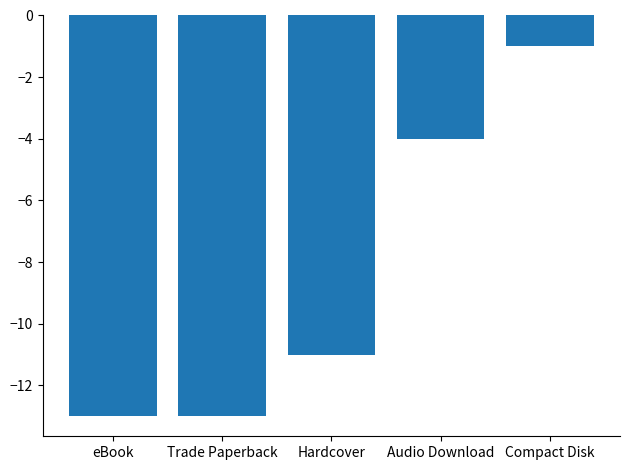

What is the greatest value displayed?

-1